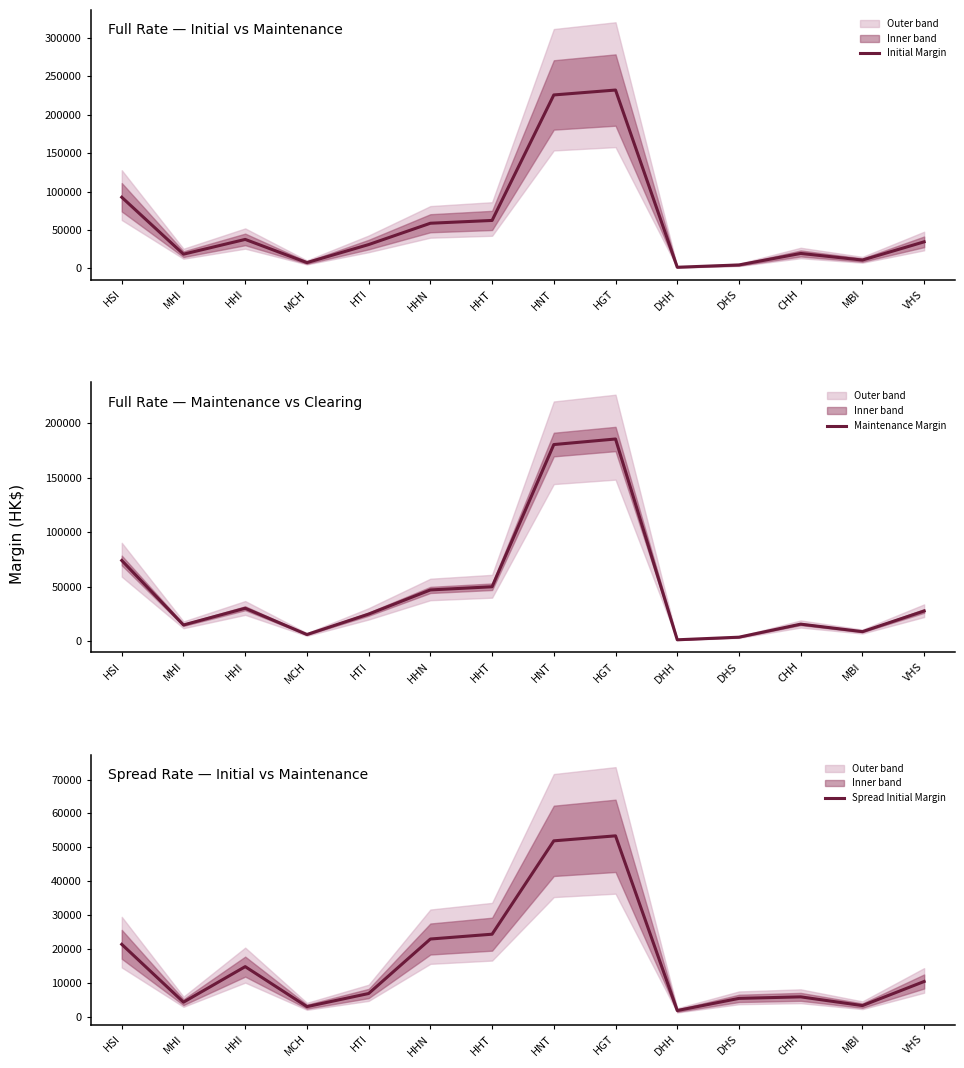

At which category is the sum across all series the highest?

HGT